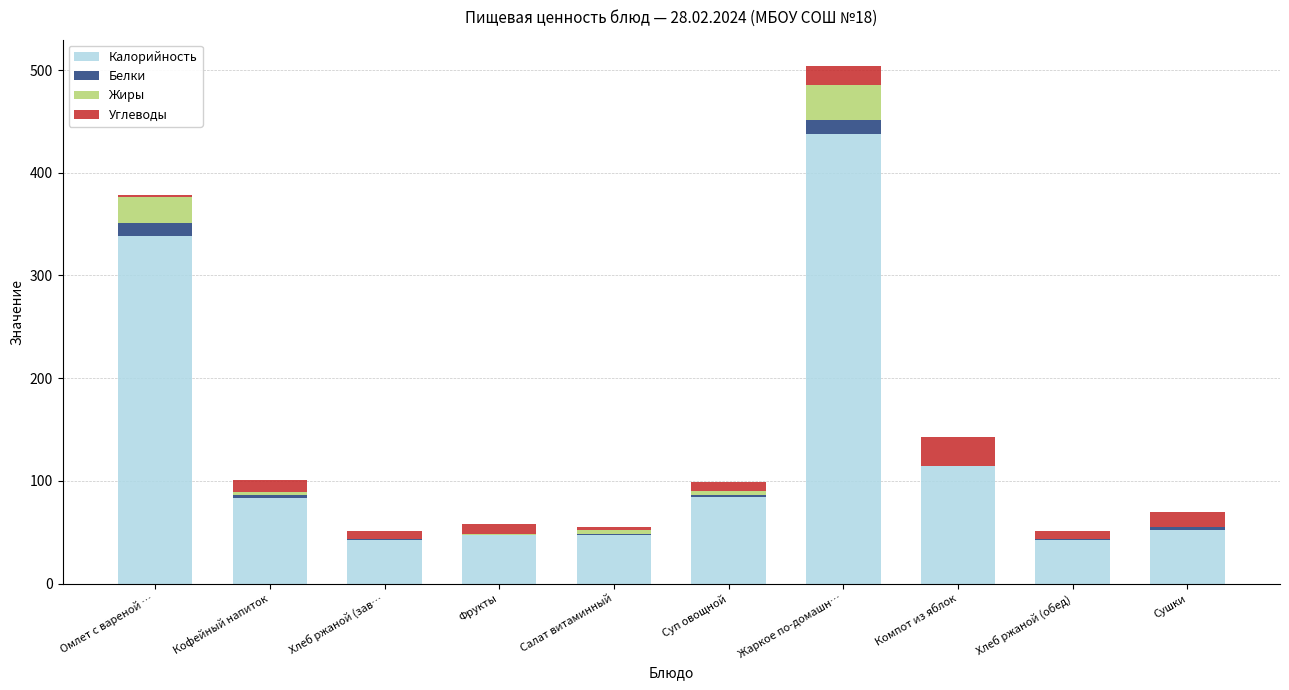

Is it true that Калорийность equals 52.5 at Сушки?

True